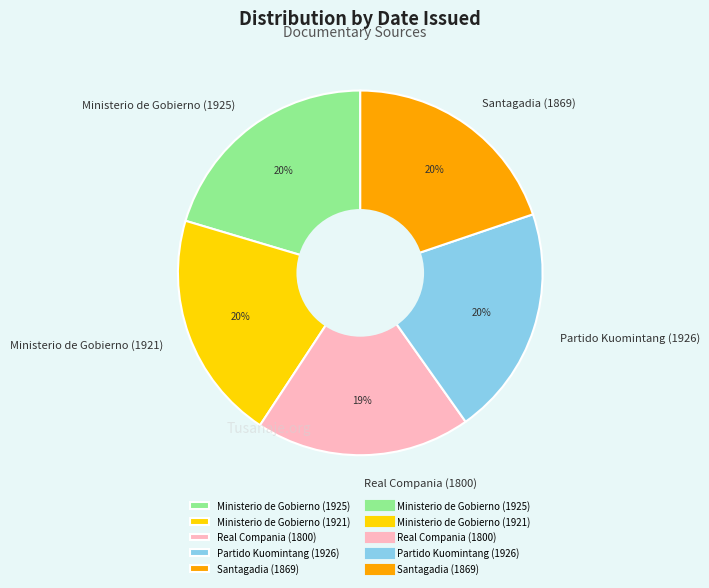

To the nearest percent, what is the combined percentage of Ministerio de Gobierno (1921) and Santagadia (1869)?

40%